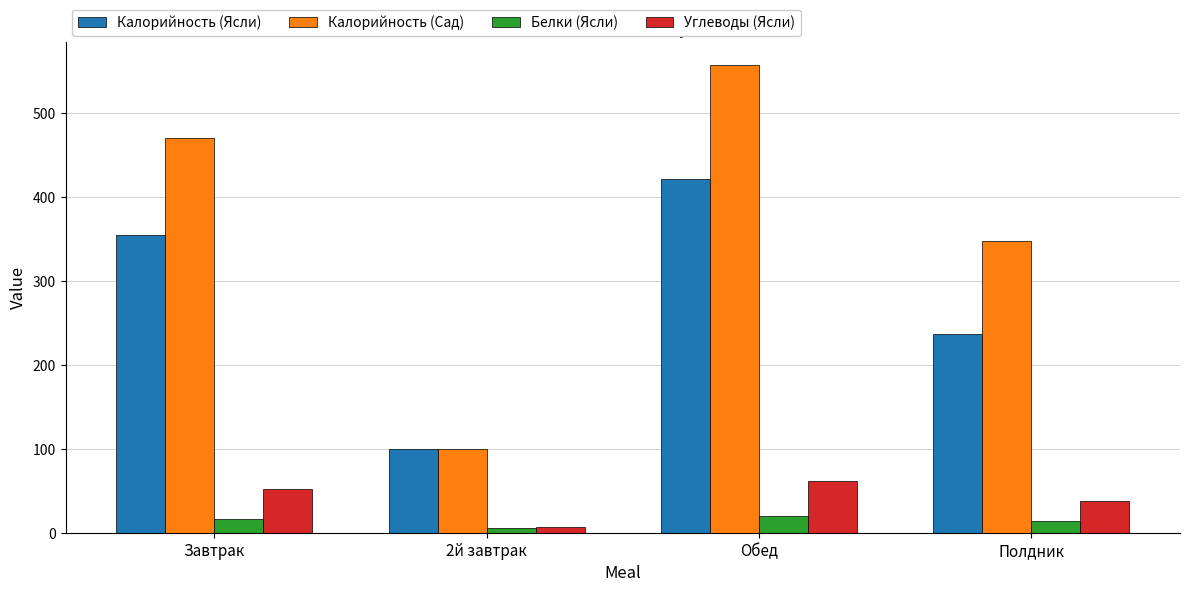

Which series has the largest range (max minus min)?

Калорийность (Сад)